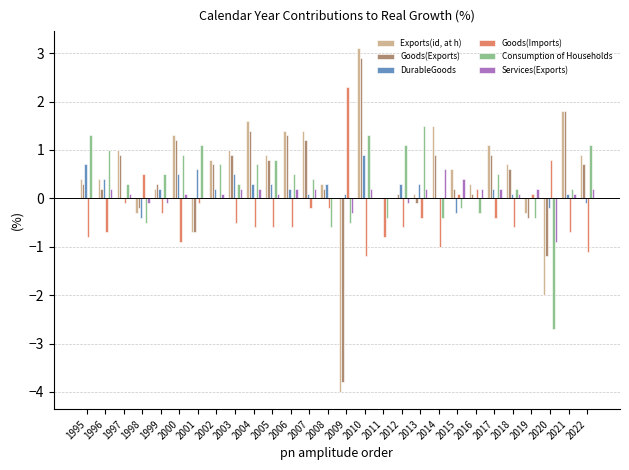

The value of Services(Exports) at 2022 is 0.2. True or false?

True